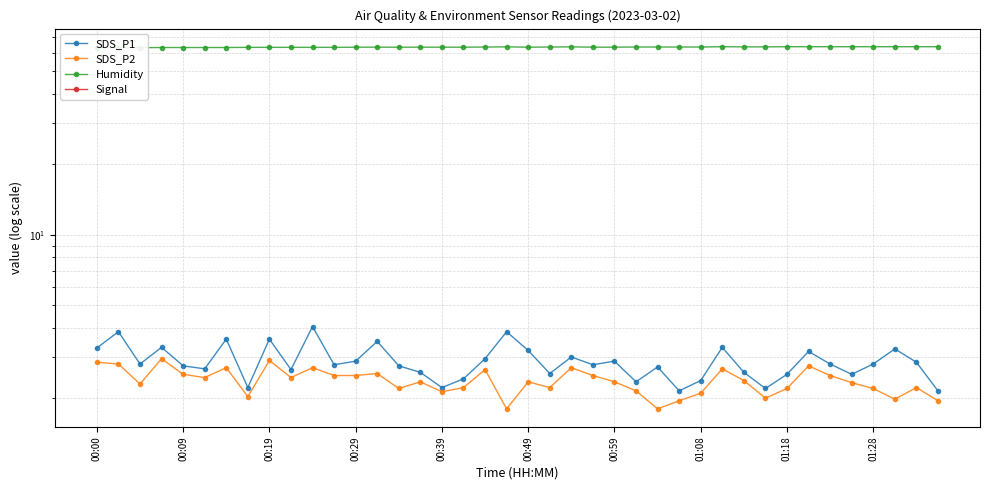

At which label does Humidity reach its peak?

29